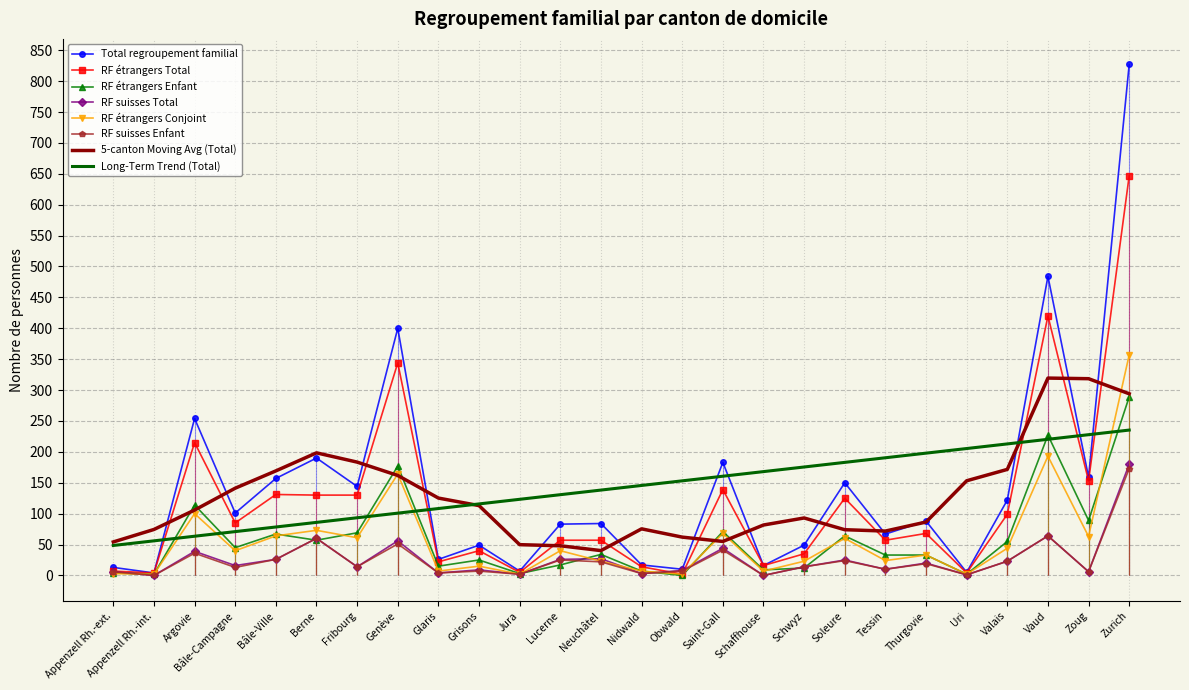

How many distinct data groups are displayed?

6